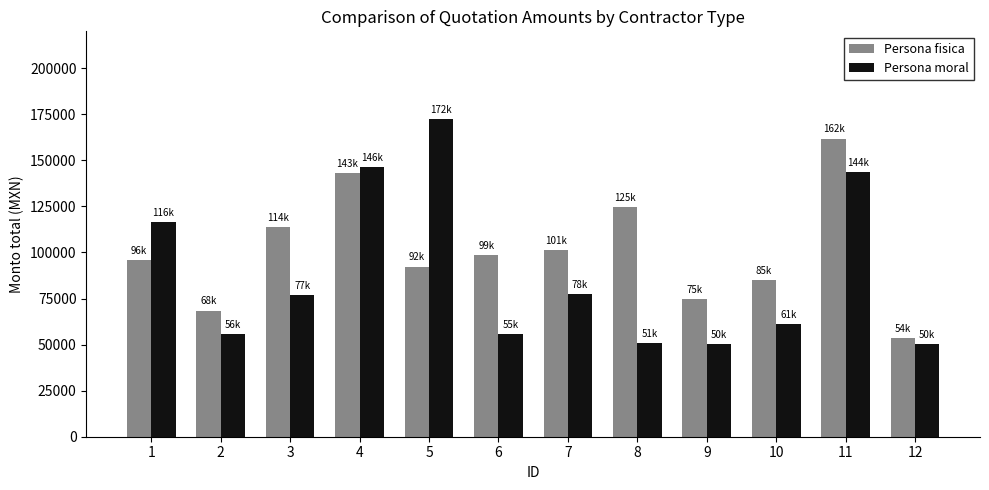

Where does the Persona fisica series first go above 98600?

3